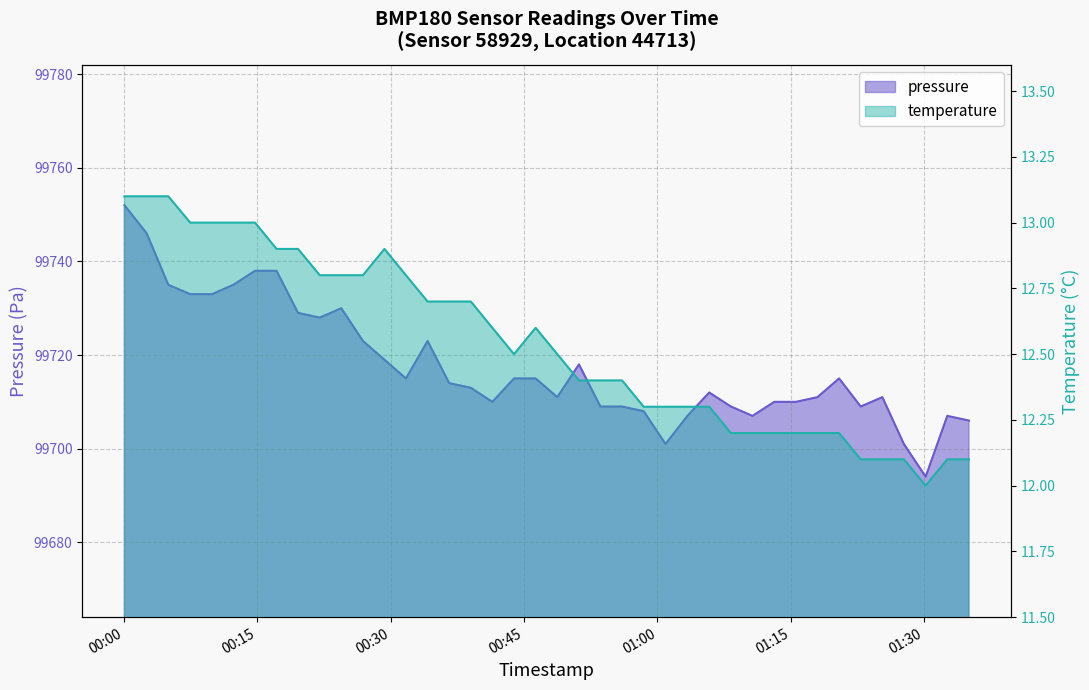

List the series in order of their peak value, lowest first.

temperature, pressure